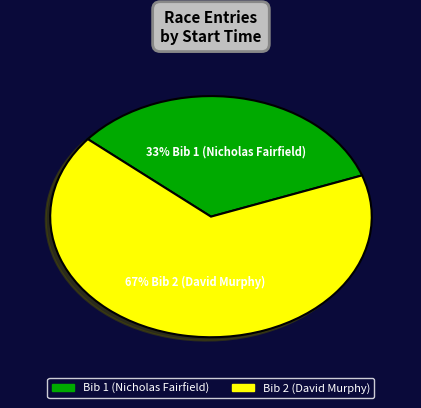

To the nearest percent, what is the average slice percentage?

50%